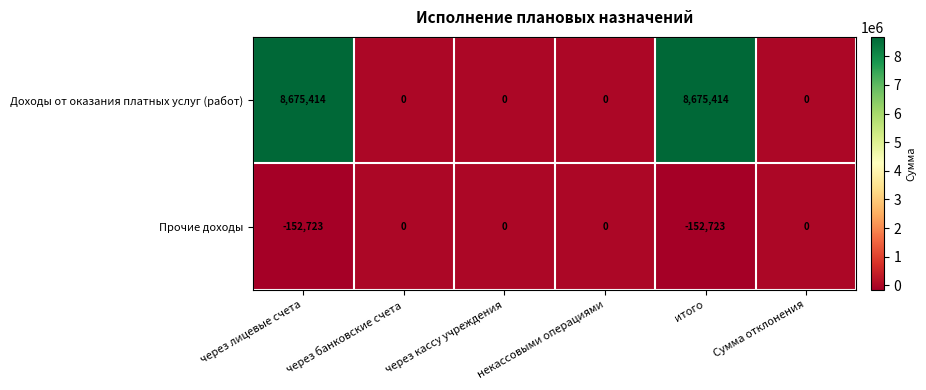

What is the maximum value for Доходы от оказания платных услуг (работ)?

8675414